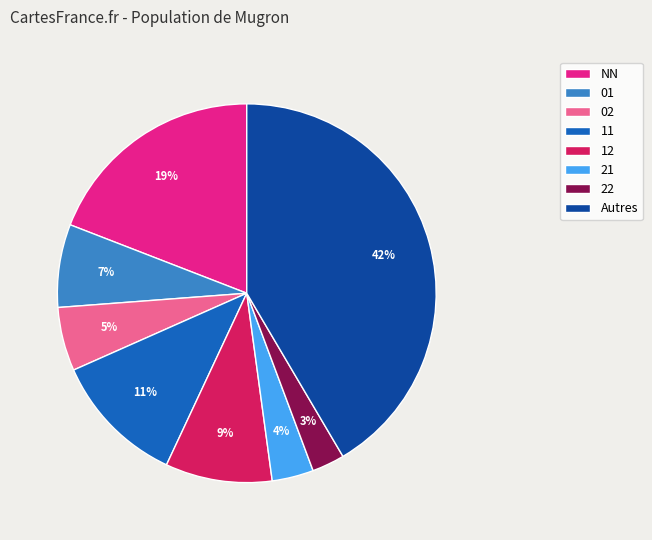

To the nearest percent, what is the difference between the largest and smallest slice percentages?

39%